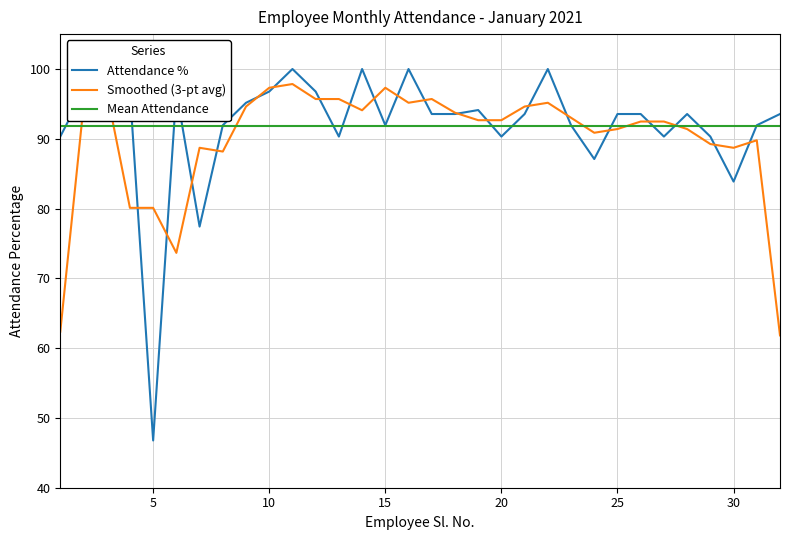

Which series has the widest spread of values?

Attendance %